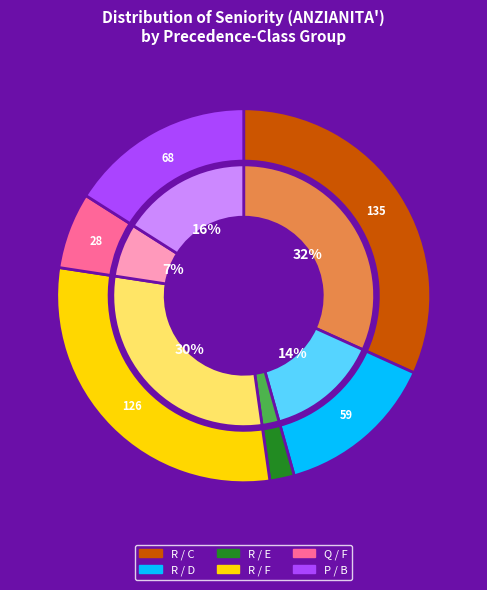

What is the largest slice in the pie chart?

C